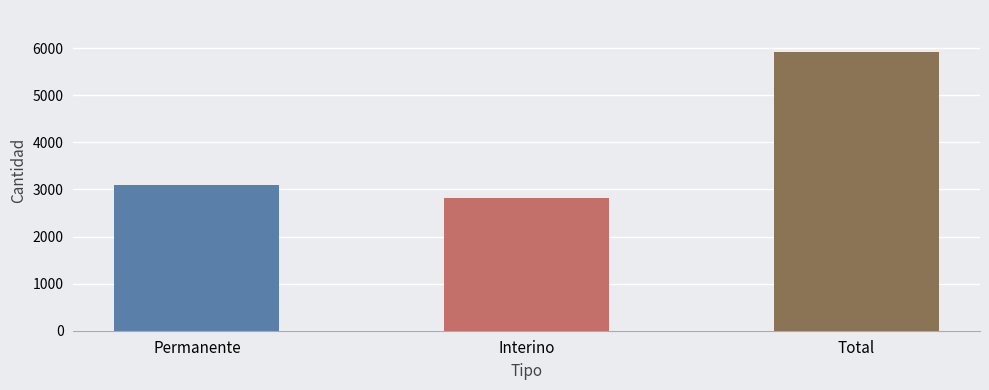

List the labels in order of value, largest first.

Total, Permanente, Interino